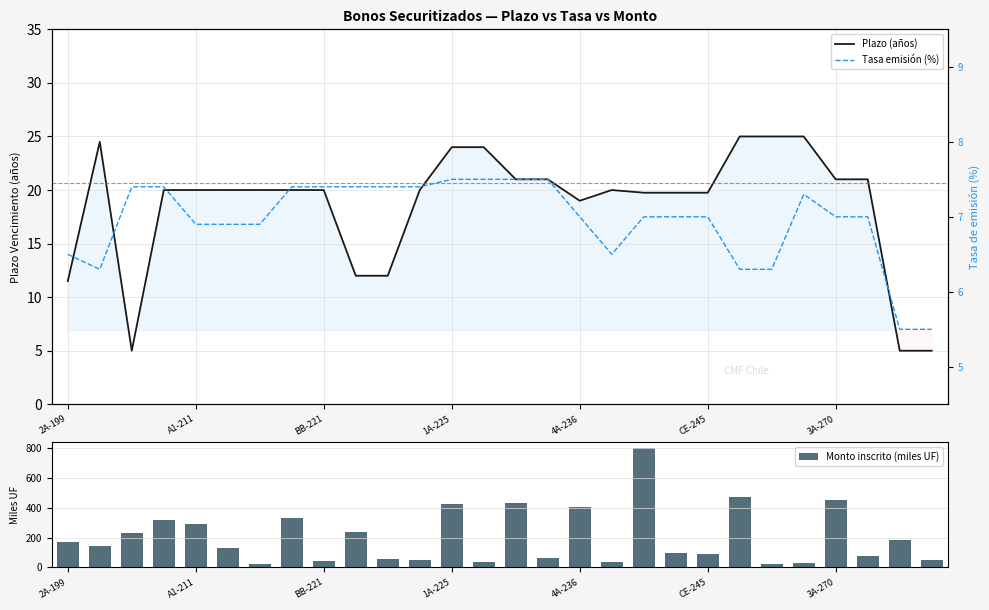

Where is Plazo (años) nearest to the value 15?

9